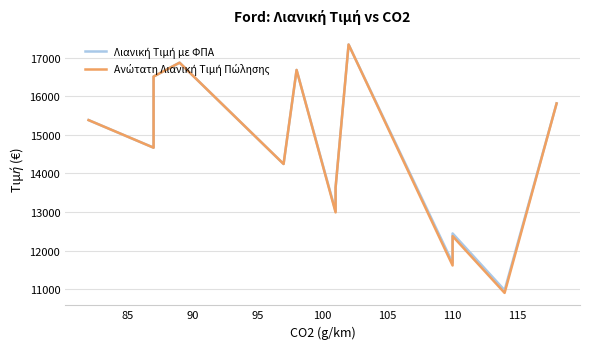

What is the difference between the maximum and minimum values in the Λιανική Τιμή με ΦΠΑ series?

6374.4